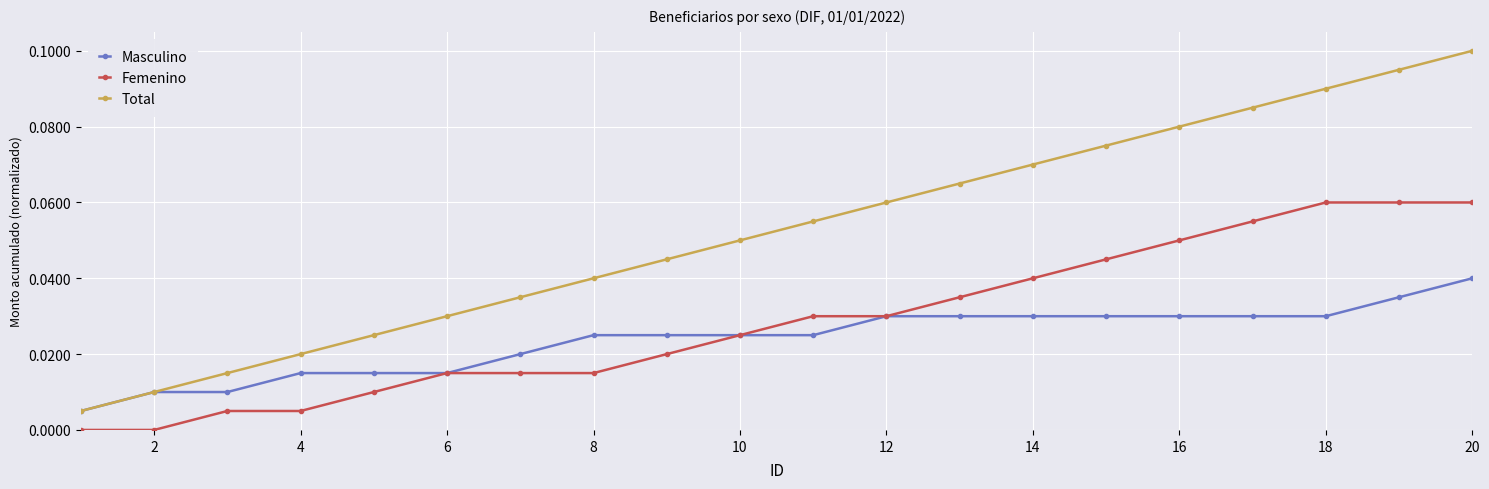

Which series has the largest total across all categories?

Total